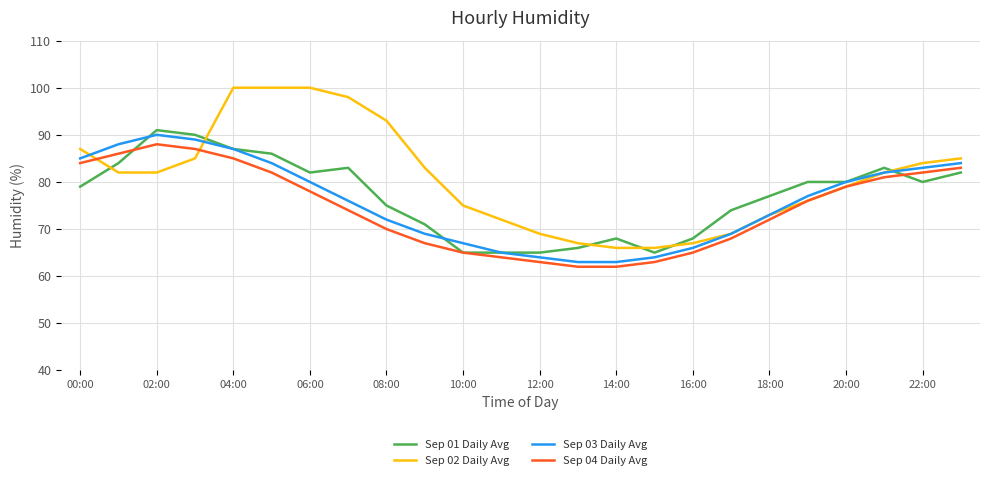

What is the maximum value shown in the chart?

100